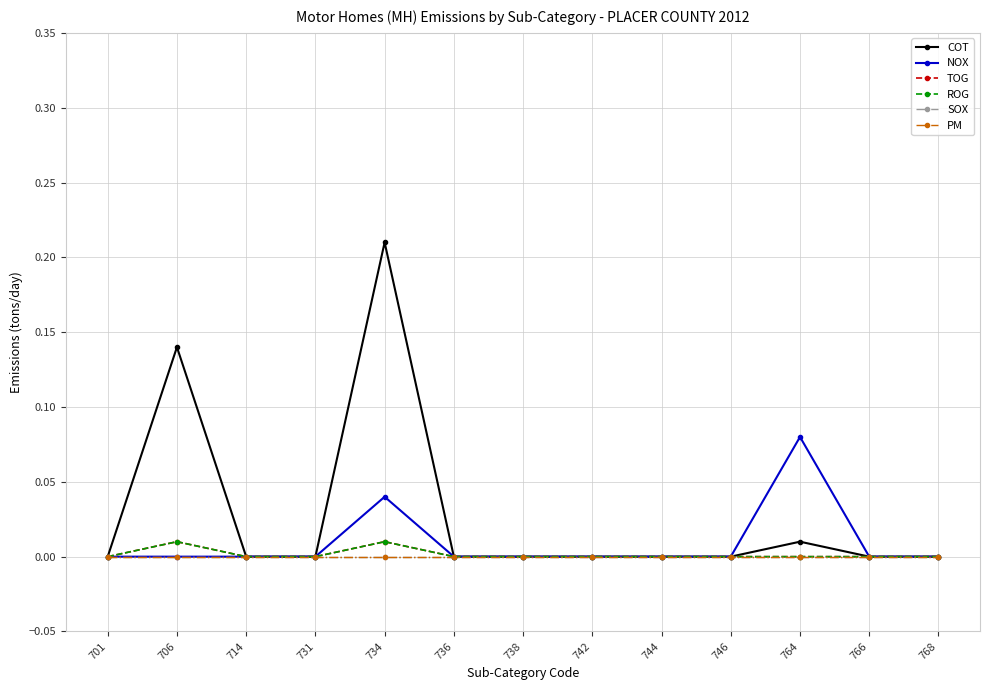

Is this an area chart (filled region under the line)?

No